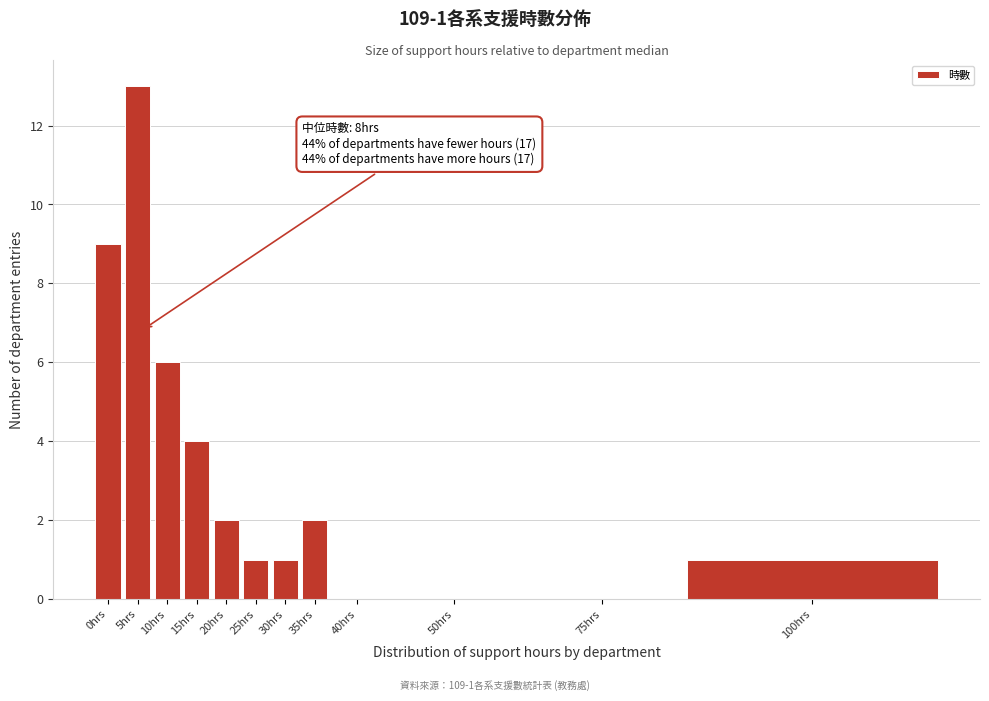

Reading right to left, transcribe all the data shown in this chart.

100hrs=1	75hrs=0	50hrs=0	40hrs=0	35hrs=2	30hrs=1	25hrs=1	20hrs=2	15hrs=4	10hrs=6	5hrs=13	0hrs=9